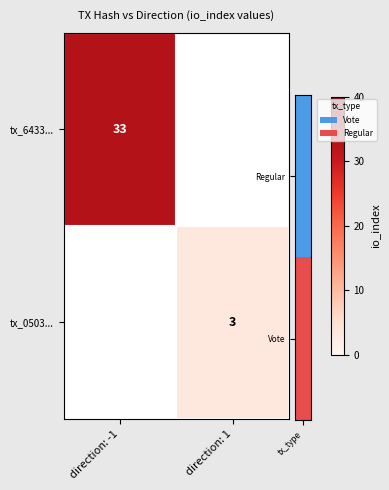

True or false: tx_6433... has a value of 33 at direction: -1.

True